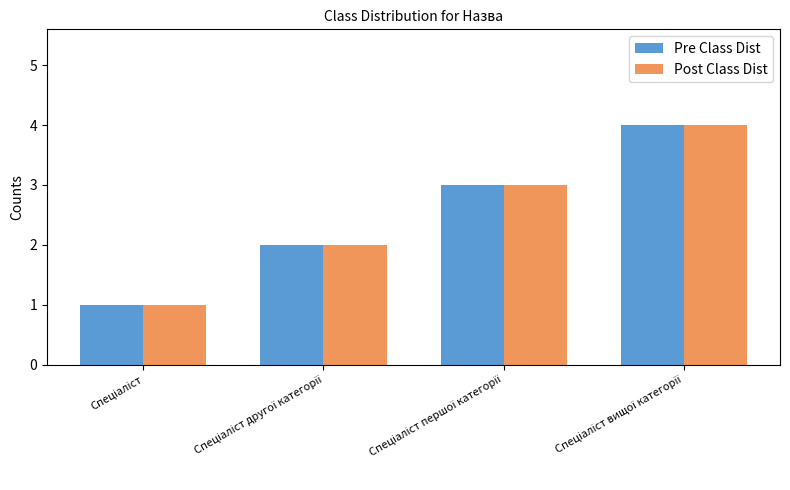

What is the difference between the maximum and minimum values in the Pre Class Dist series?

3